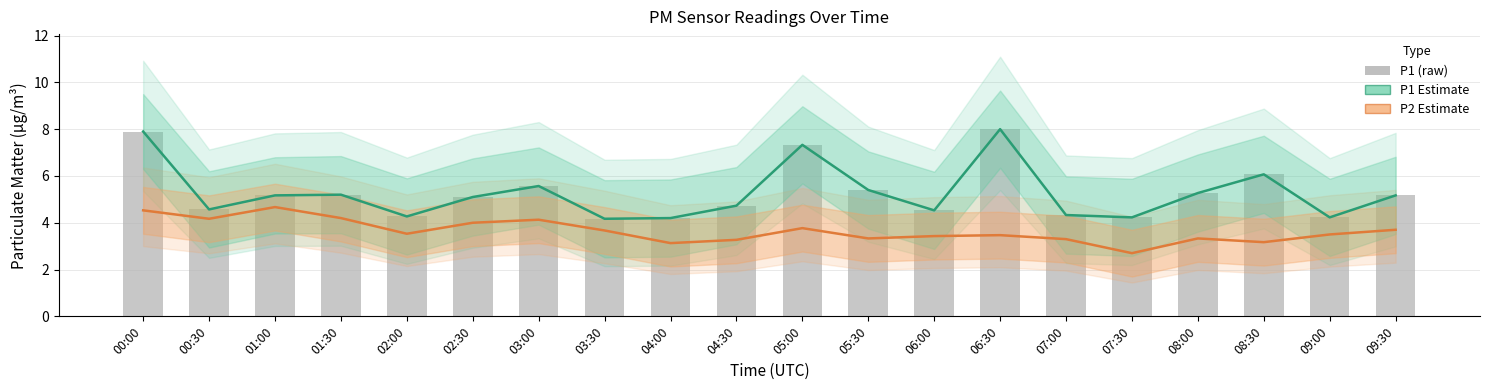

Between 00:30 and 02:00, which is larger?

00:30